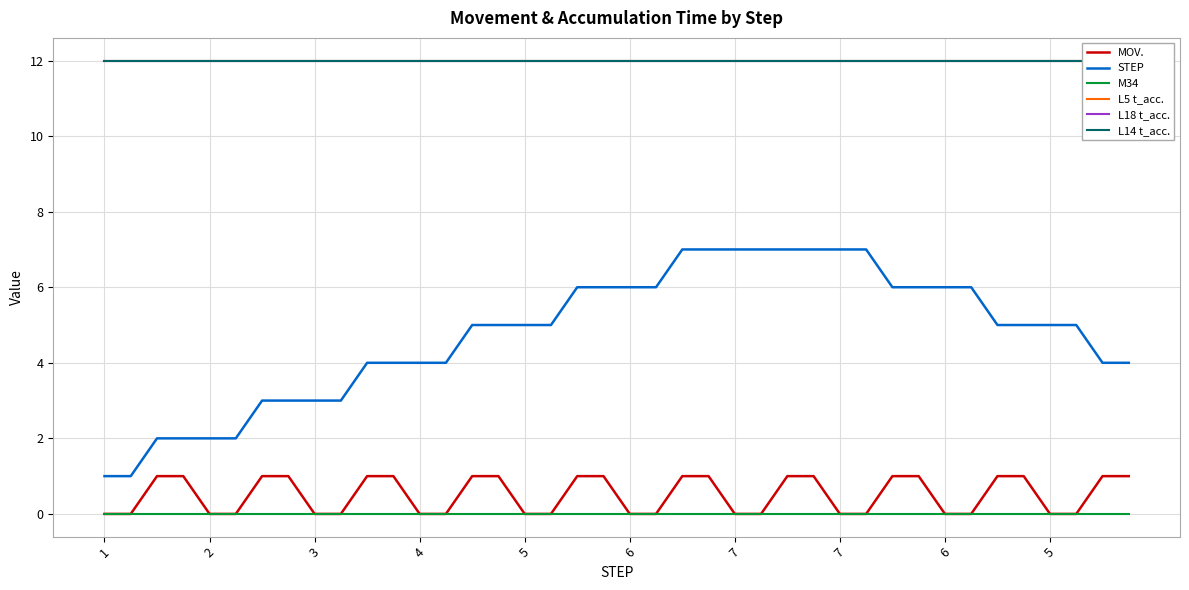

How many data points does each series have?

40